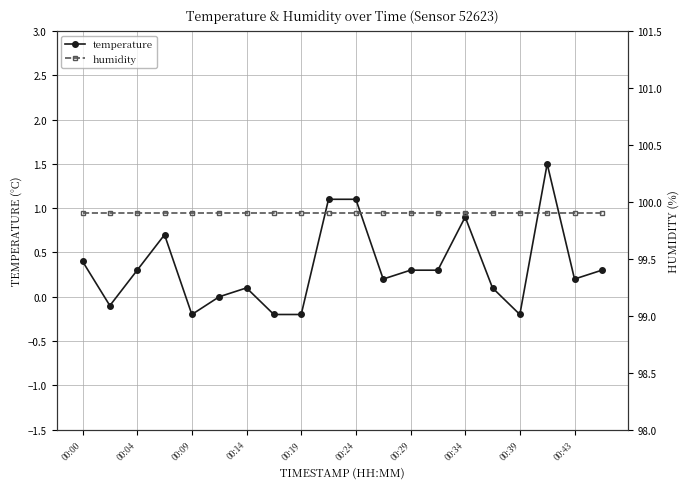

True or false: temperature has more than 0 points higher than both neighbors.

True